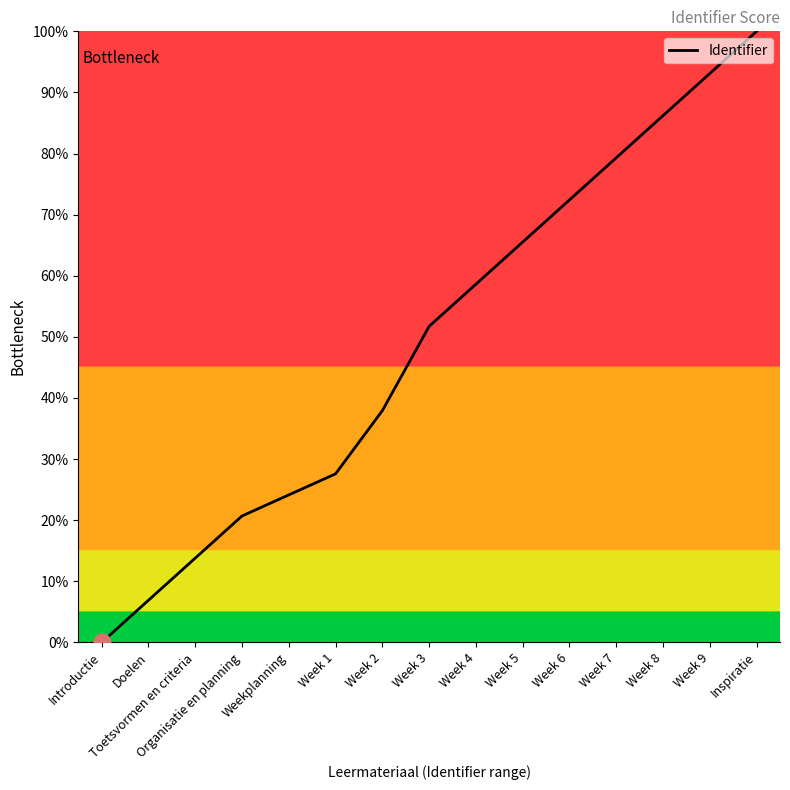

List the labels in order of value, smallest first.

Introductie, Doelen, Toetsvormen en criteria, Organisatie en planning, Weekplanning, Week 1, Week 2, Week 3, Week 4, Week 5, Week 6, Week 7, Week 8, Week 9, Inspiratie